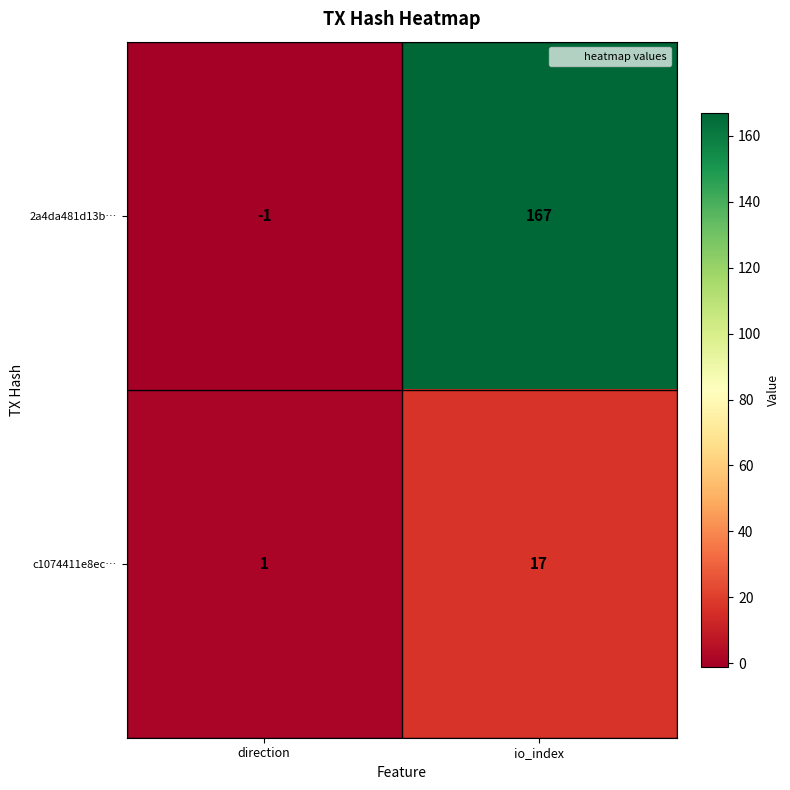

Reading left to right, transcribe all the data shown in this chart.

2a4da481d13b…: direction=-1	io_index=167
c1074411e8ec…: direction=1	io_index=17